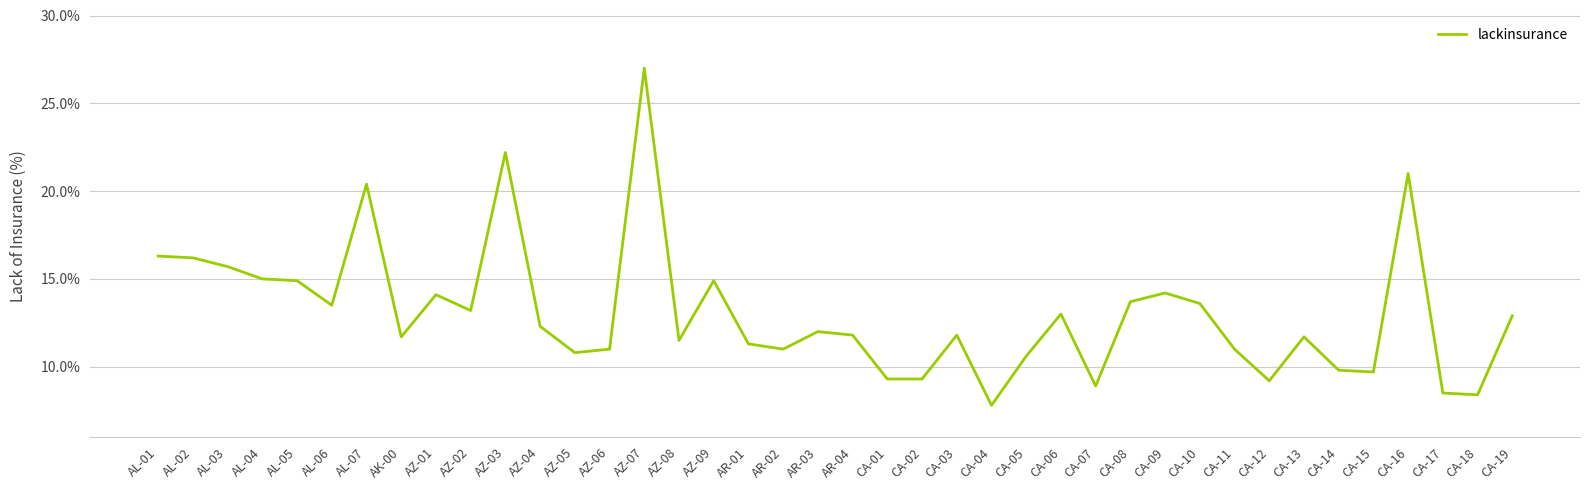

Count the number of data series in this chart.

1